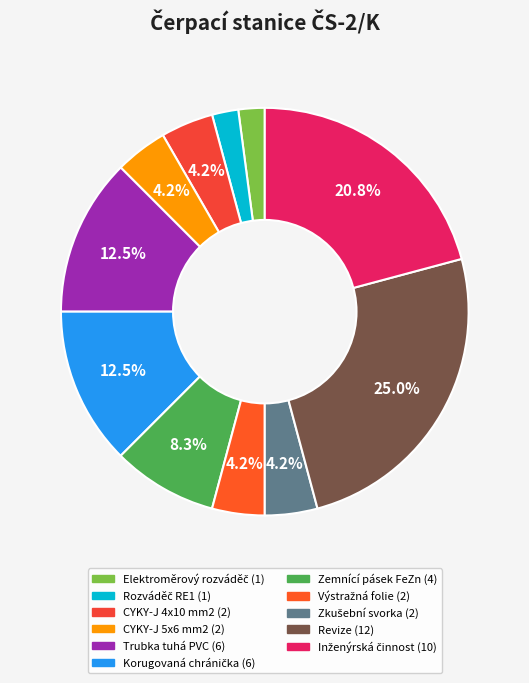

Count the number of slices in the pie.

11